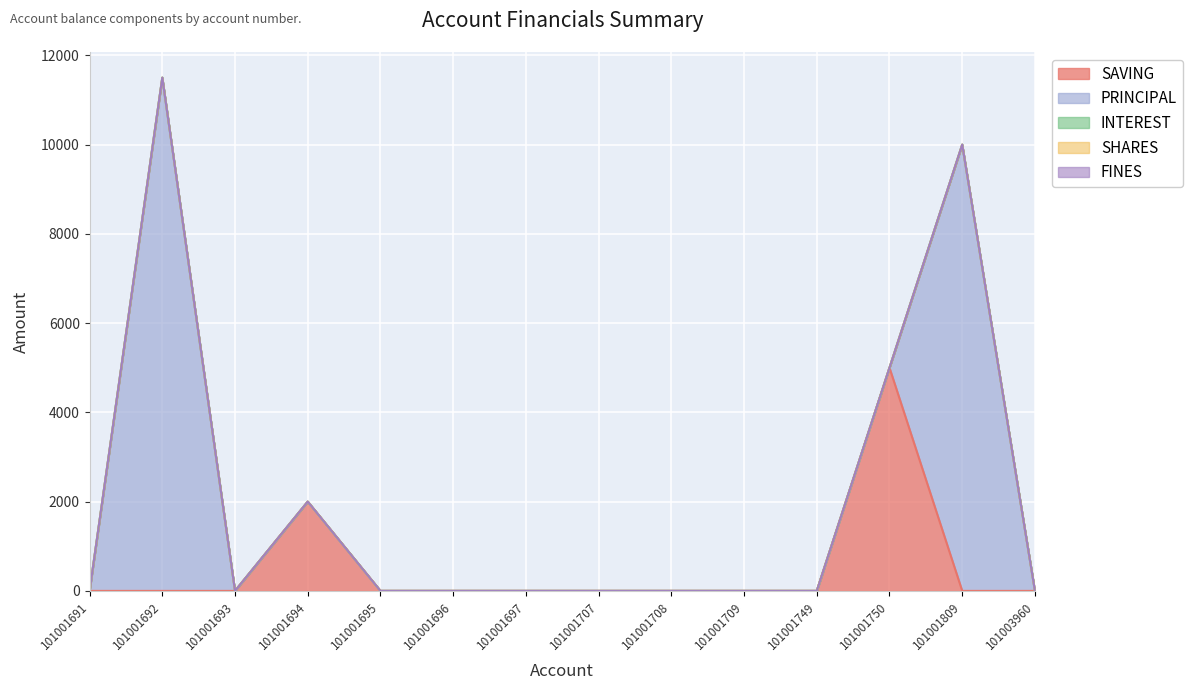

Which series has the largest total across all categories?

PRINCIPAL